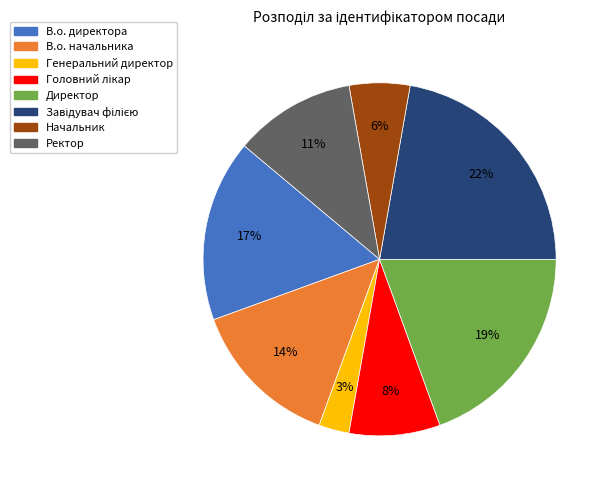

Does Директор represent more than half of the total?

No